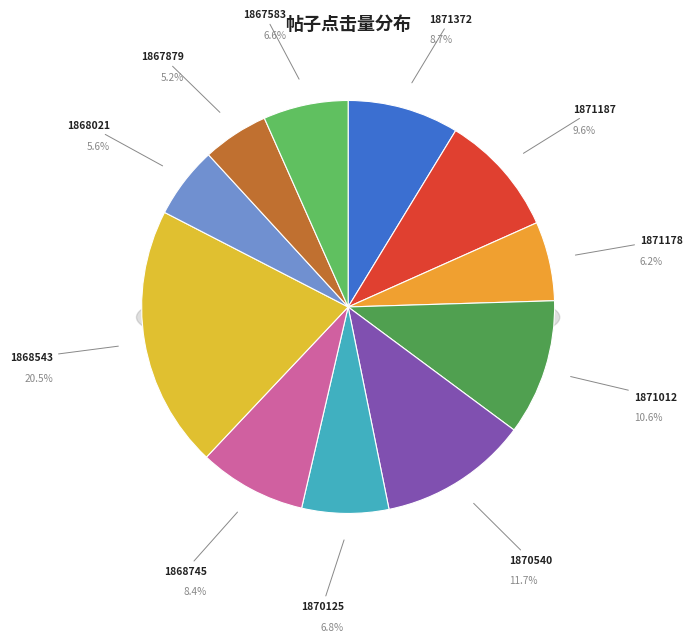

Is it true that 1871178 is 6% of the pie?

True